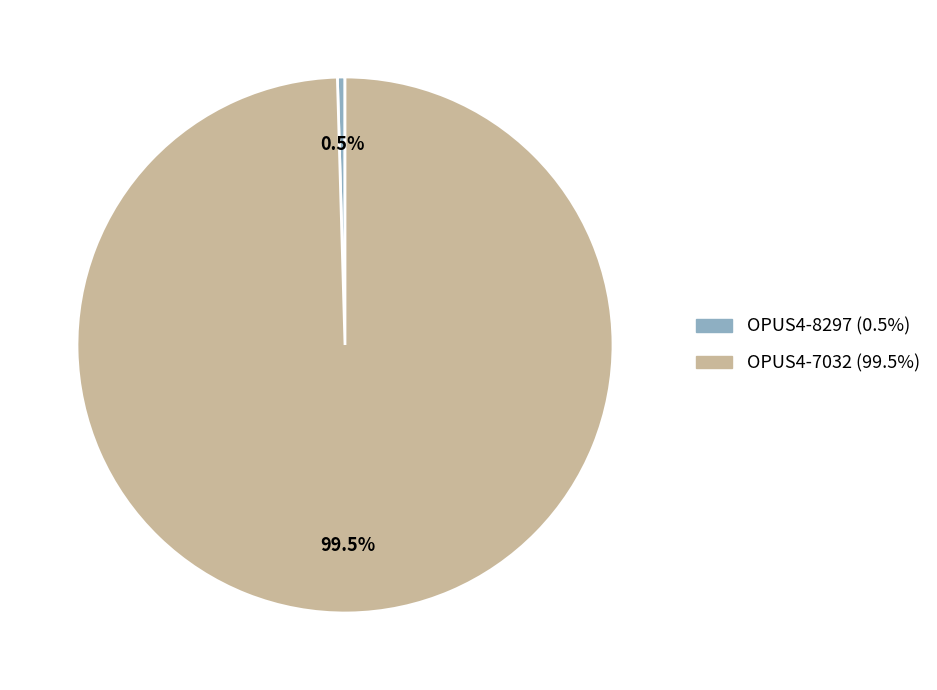

How many slices are in this pie chart?

2